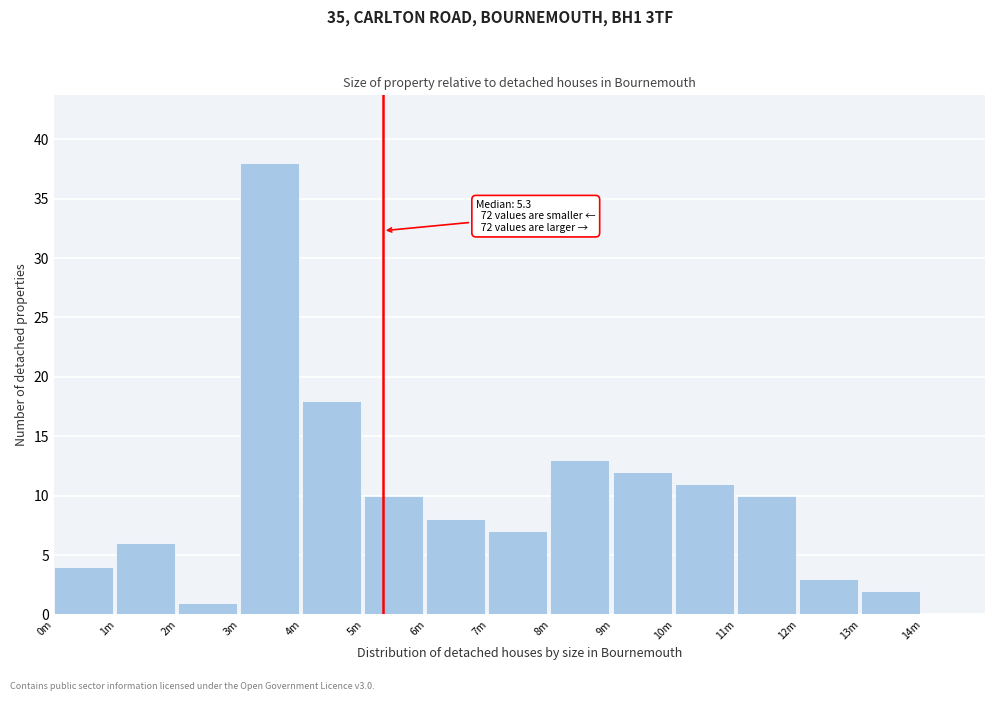

Reading right to left, what are all the values shown in this chart?

14m=0	13m=2	12m=3	11m=10	10m=11	9m=12	8m=13	7m=7	6m=8	5m=10	4m=18	3m=38	2m=1	1m=6	0m=4